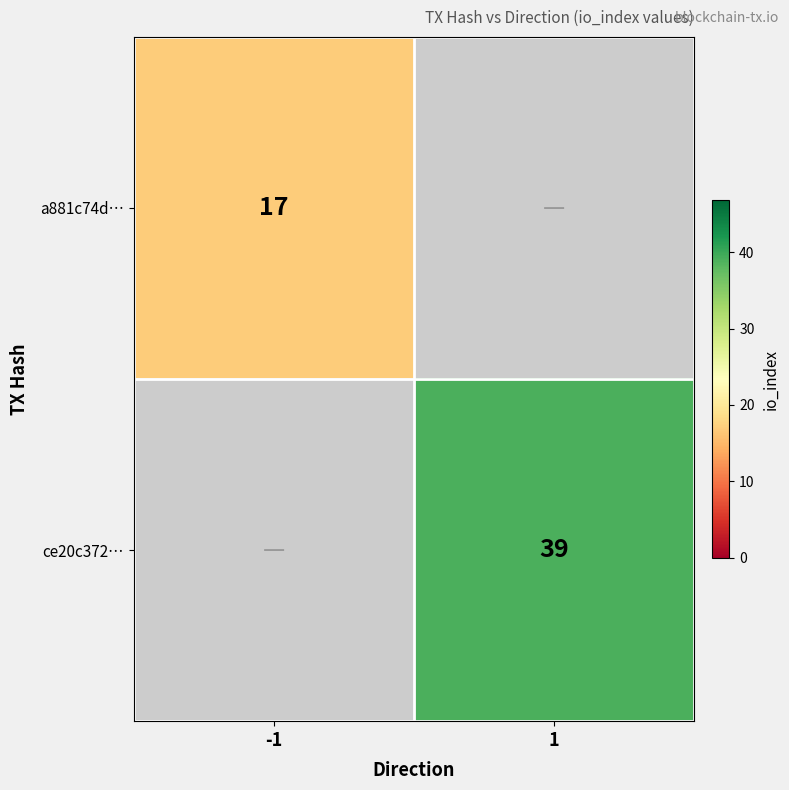

True or false: a881c74d… has a value of 28 at -1.

False